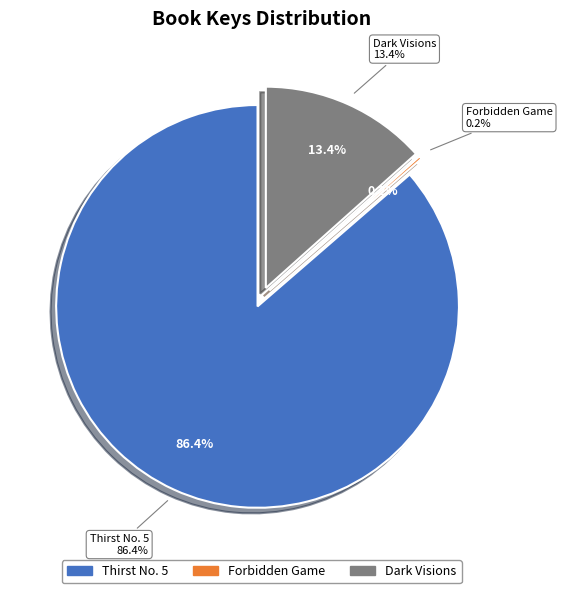

How many segments does this pie chart have?

3